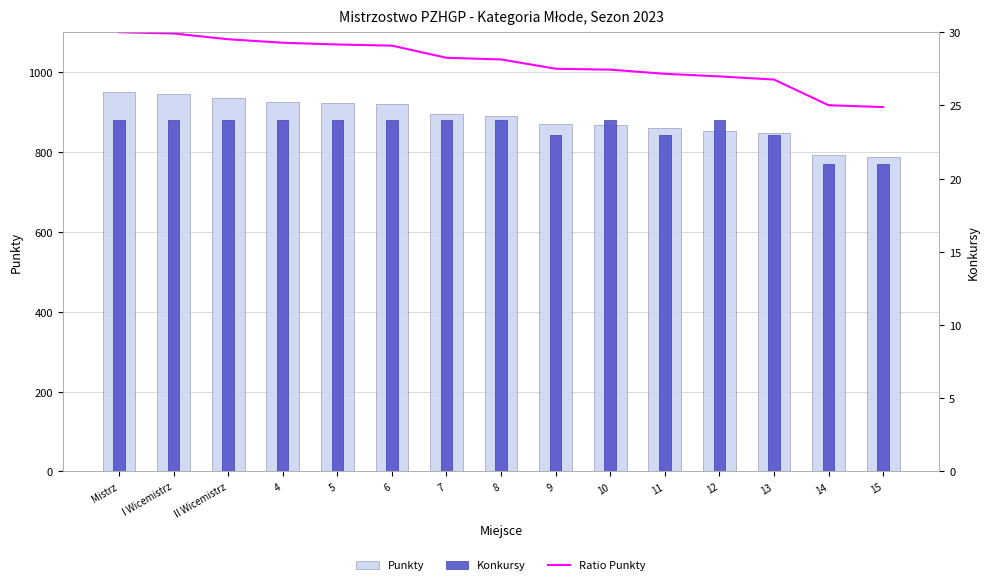

Which category has the highest value in the Punkty series?

Mistrz